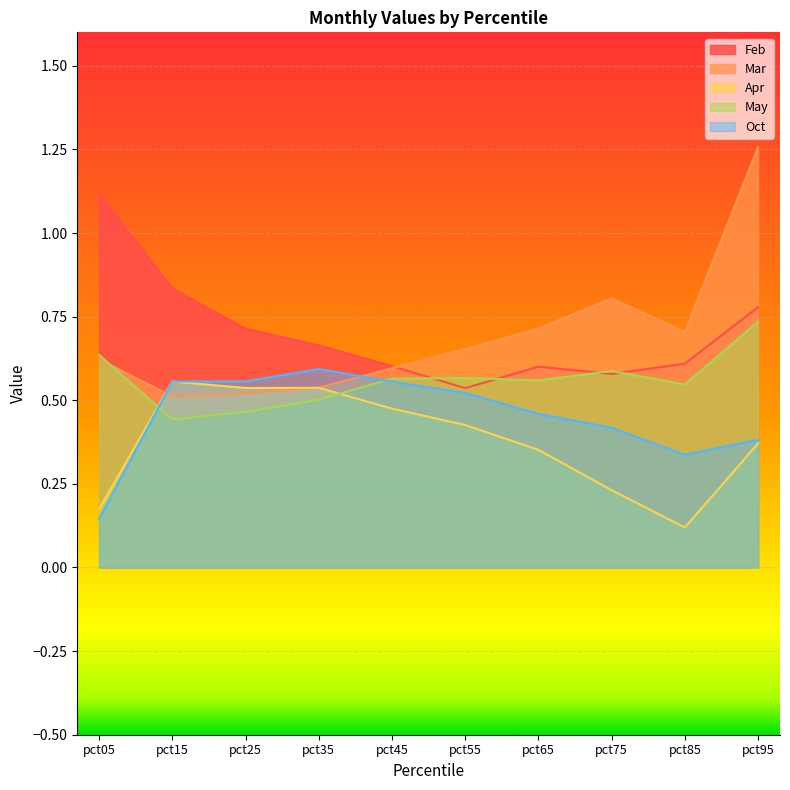

What is the difference between the second highest and minimum values in the Feb series?

0.3